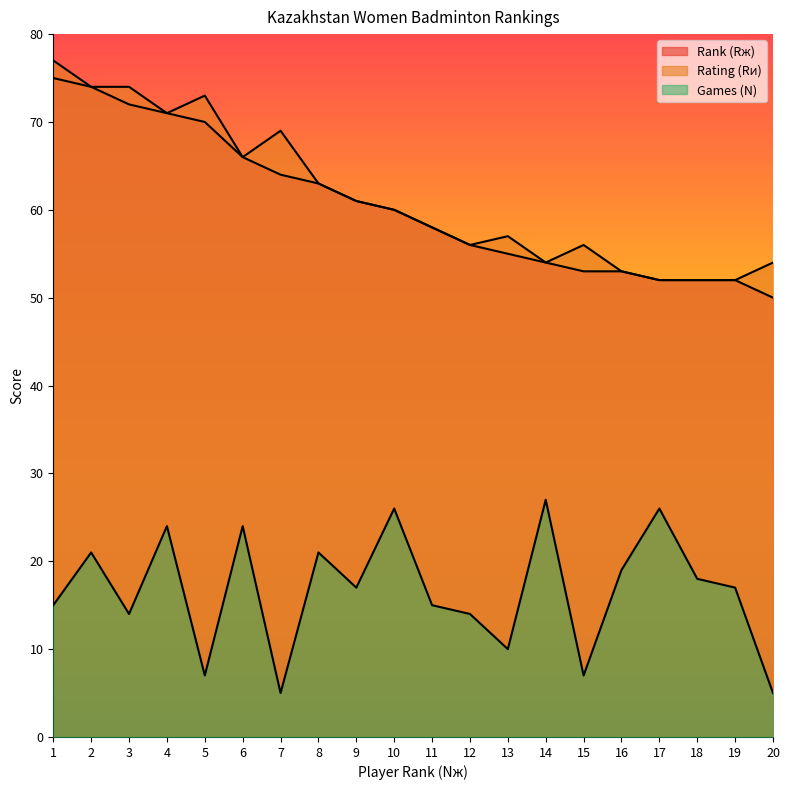

What are all the series names shown in the legend?

Rank (Rж), Rating (Rи), Games (N)